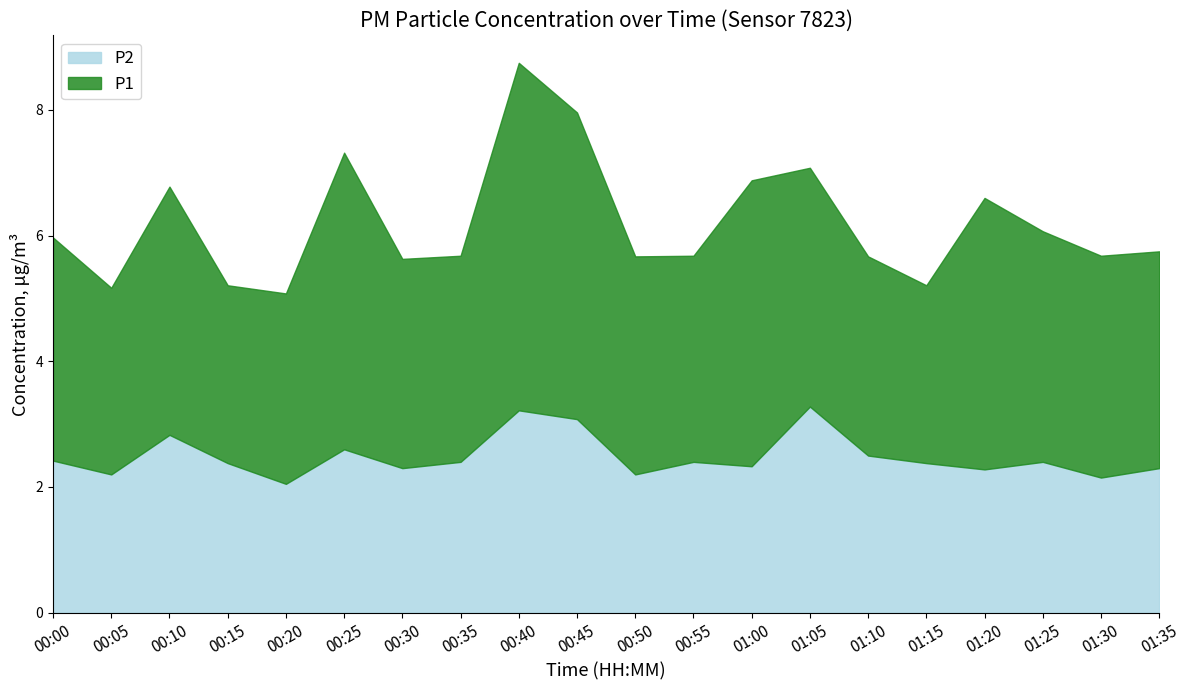

Where is the first local minimum?

00:05